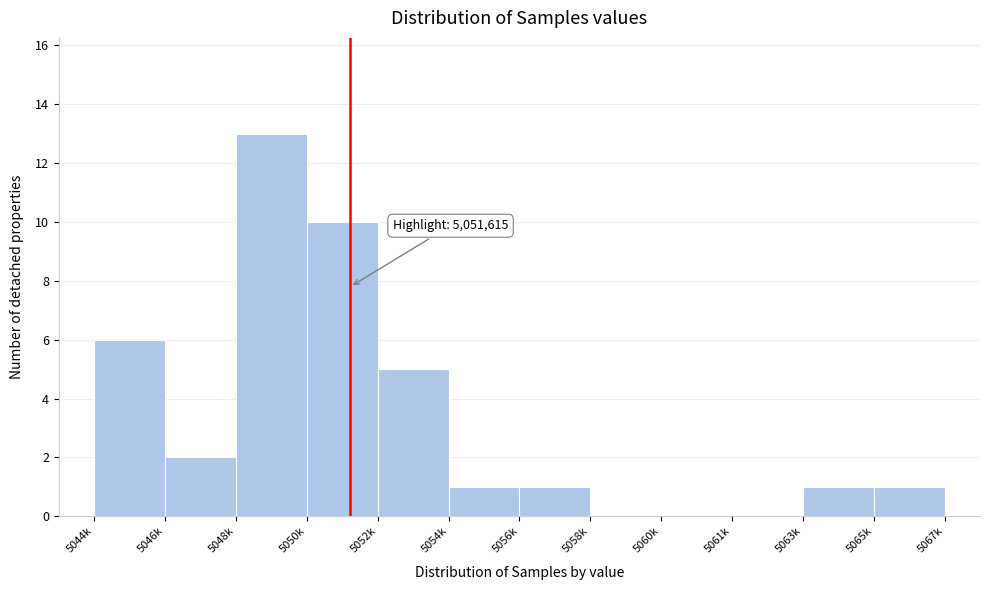

Reading left to right, transcribe all the data shown in this chart.

5044k=6	5046k=2	5048k=13	5050k=10	5052k=5	5054k=1	5056k=1	5058k=0	5060k=0	5061k=0	5063k=1	5065k=1